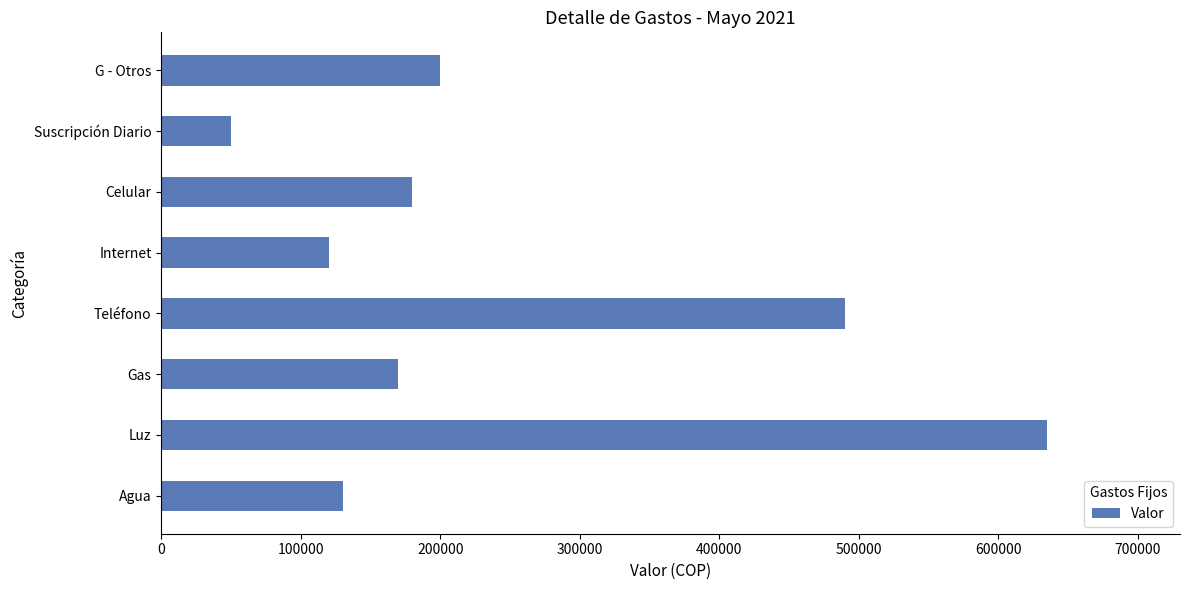

How many values are below 180000?

4